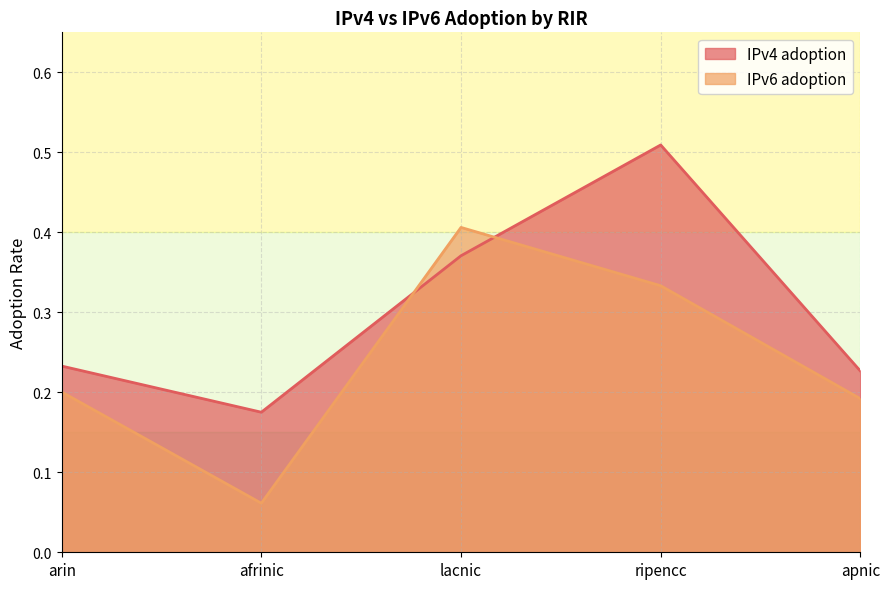

What is the label of the 2nd point from the left?

afrinic